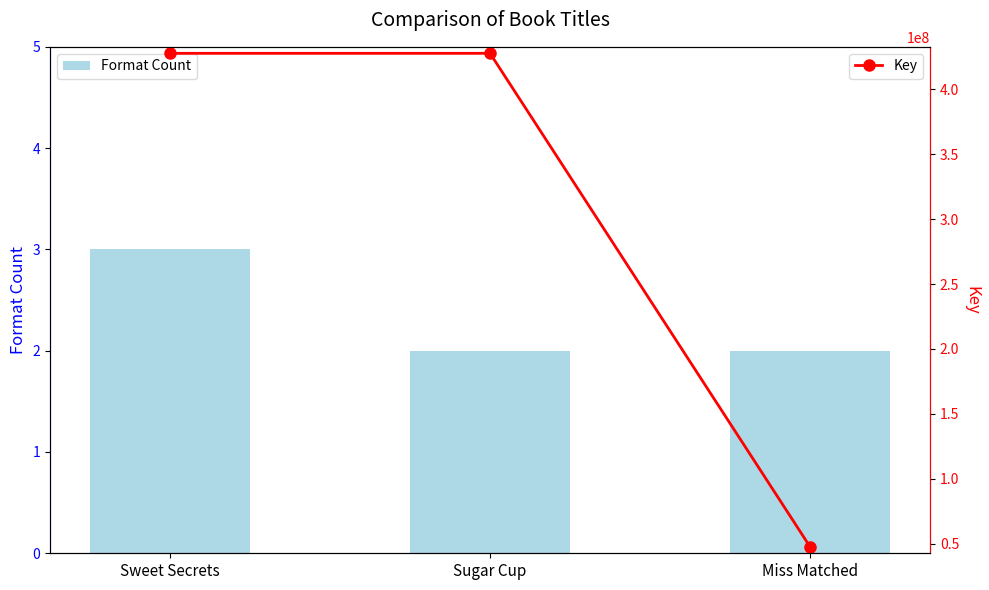

Which category has the highest value in the Key series?

Sweet Secrets